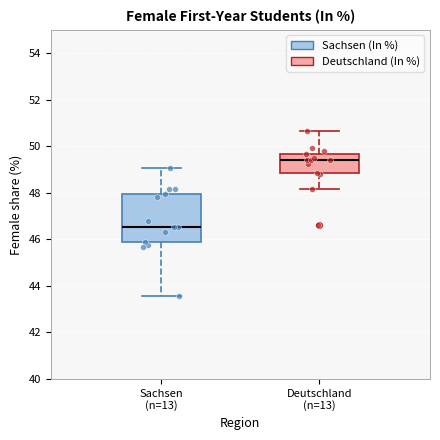

Which box has the lowest median line?

Sachsen (n=13)